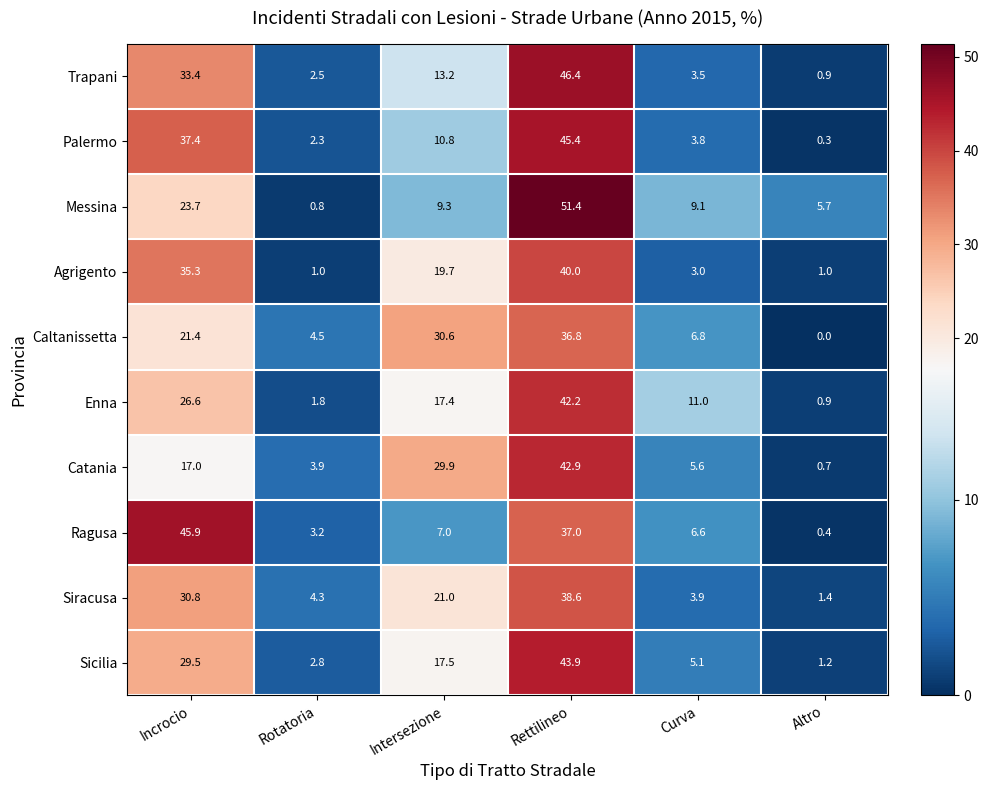

At which category does the chart reach its minimum across all series?

Altro